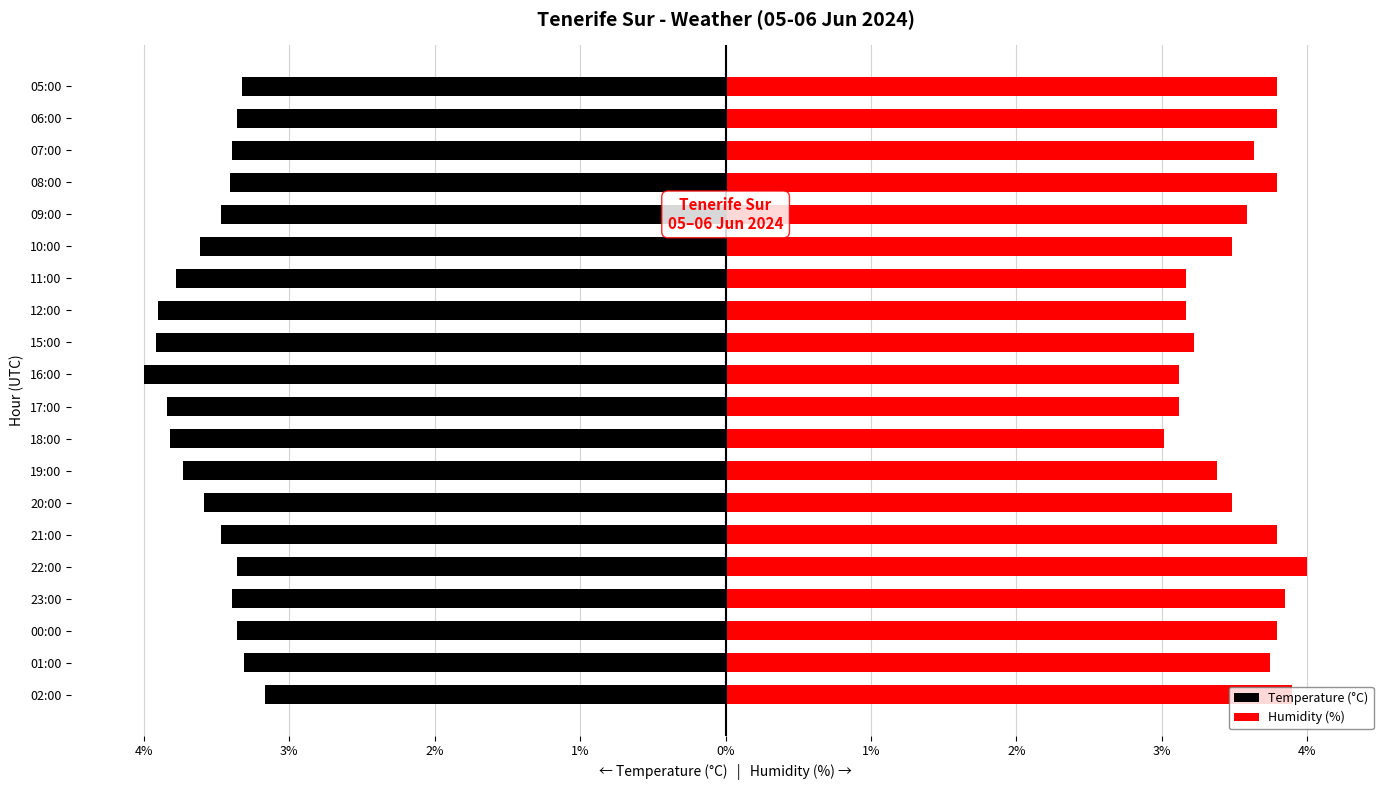

Between 20:00 and 15:00, which series saw the biggest shift?

Temperature (°C)